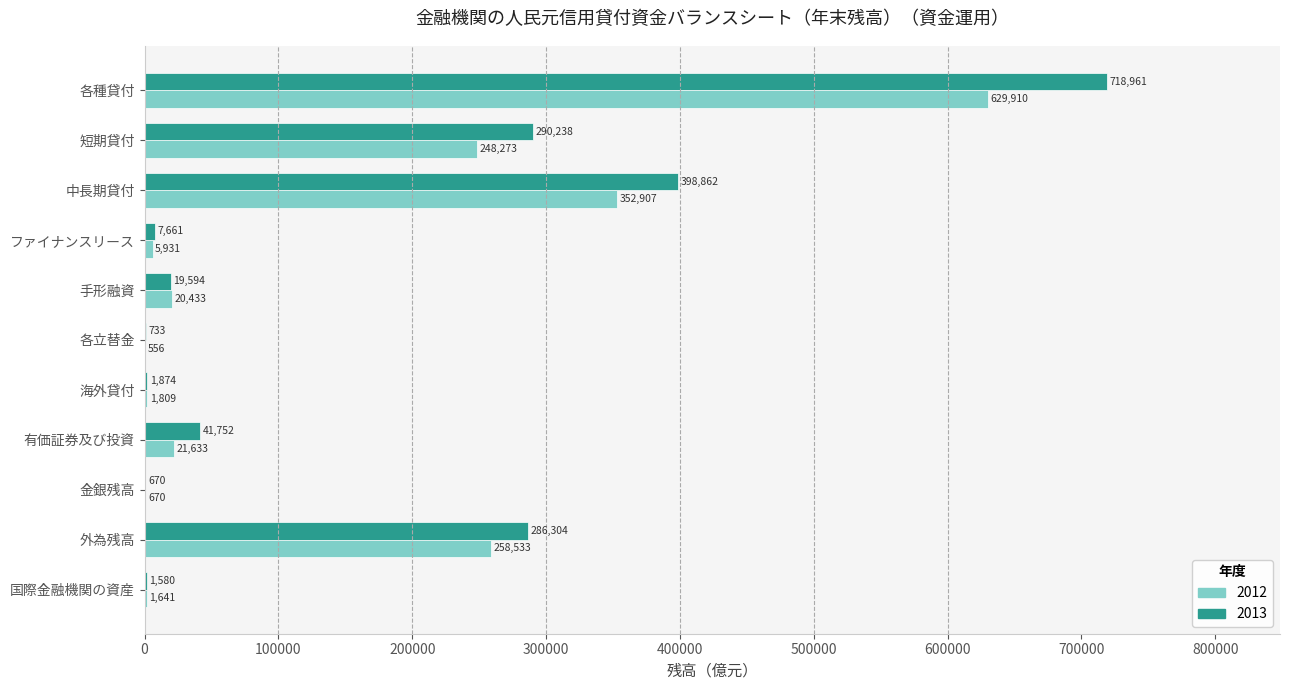

How many series are shown in this chart?

2